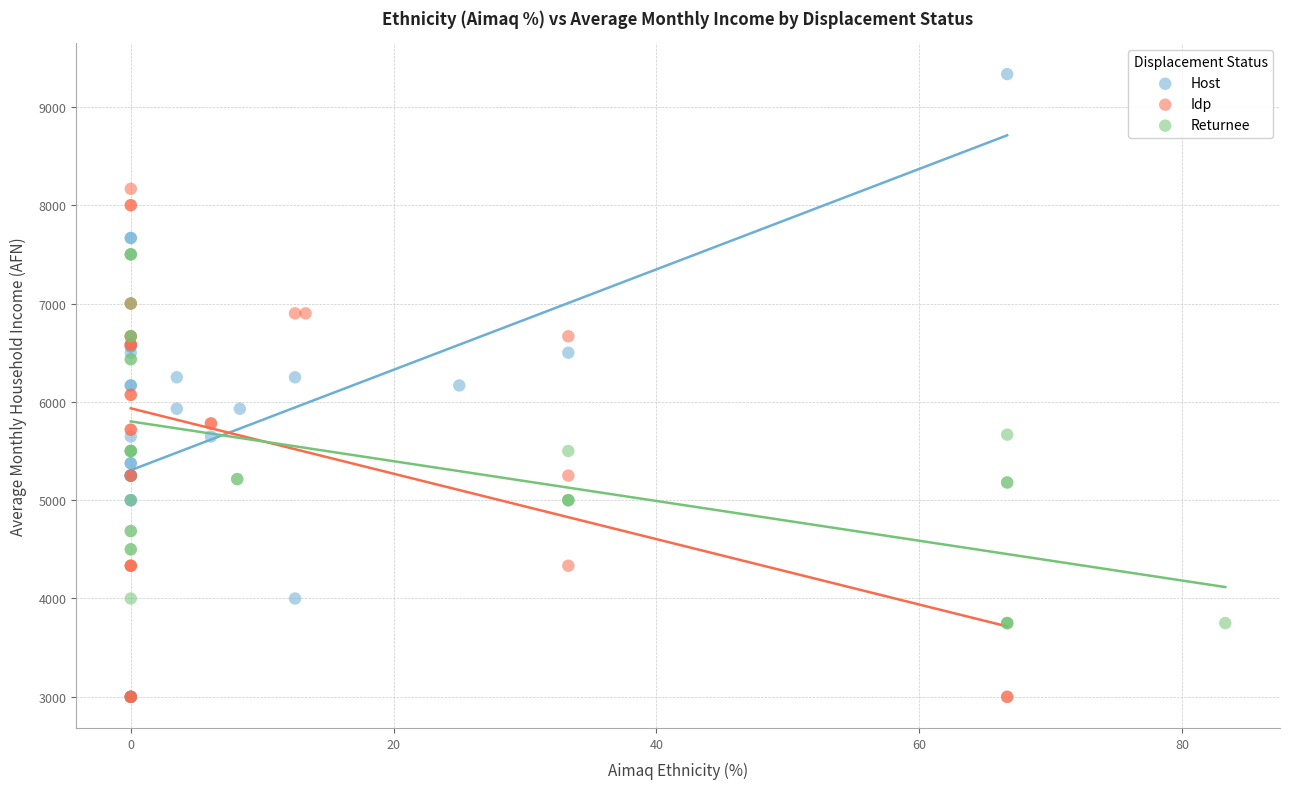

What are all the series names shown in the legend?

Host, Idp, Returnee